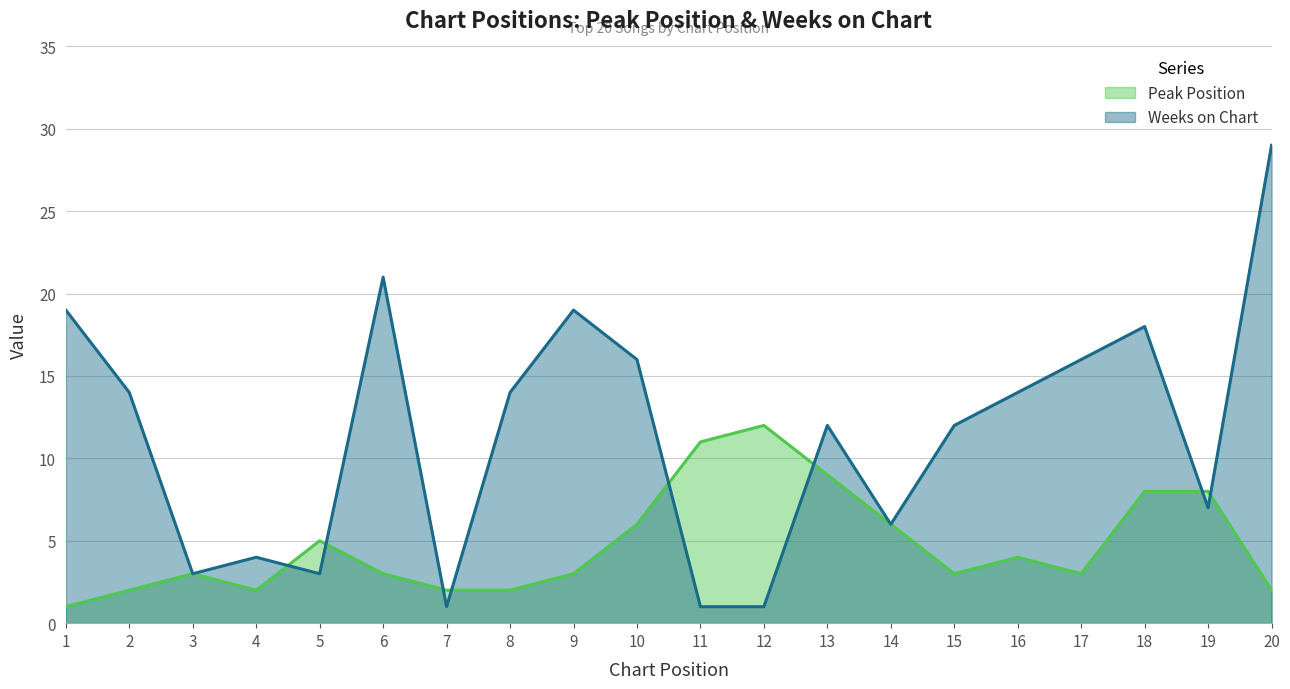

What is the lowest value of the Peak Position series?

1